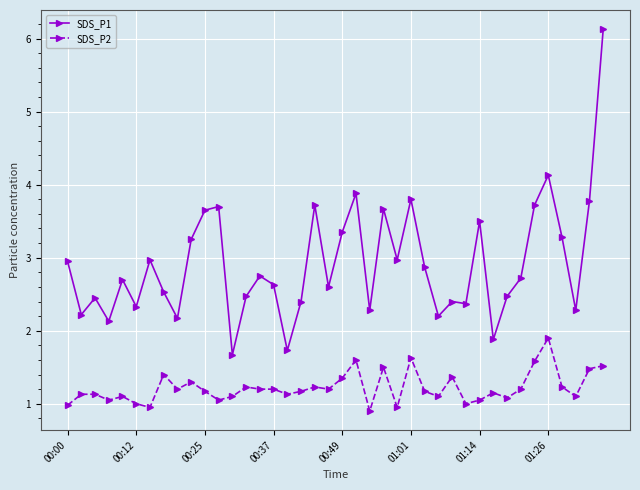

What is the value of the SDS_P1 point at the 40th from the left?

6.1